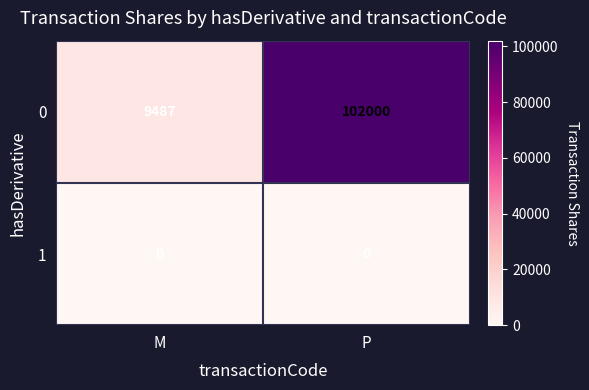

What is the maximum value shown in the chart?

102000